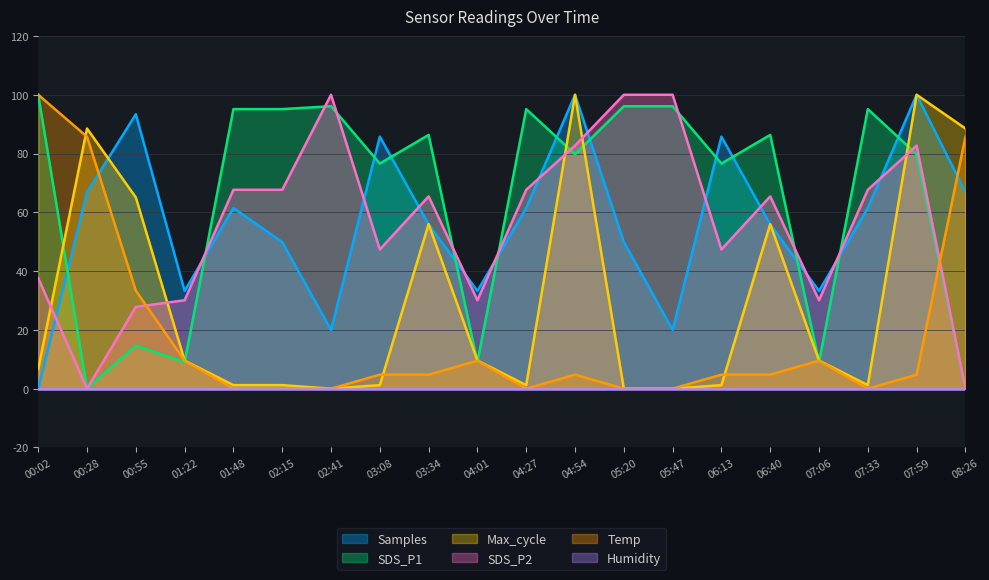

How many interior local peaks does the Samples series have?

6